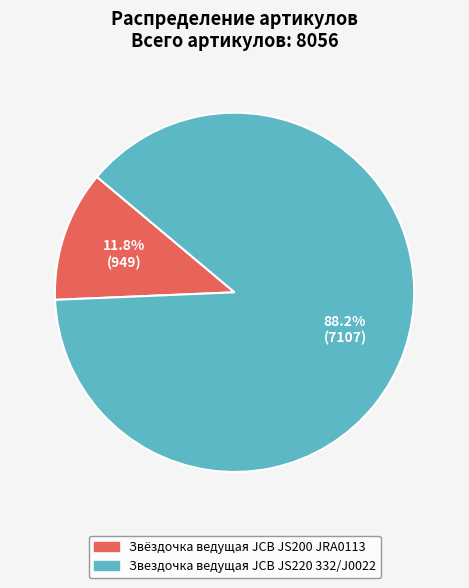

What percentage do Звездочка ведущая JCB JS220 332/J0022 and Звёздочка ведущая JCB JS200 JRA0113 together represent?

100.0%